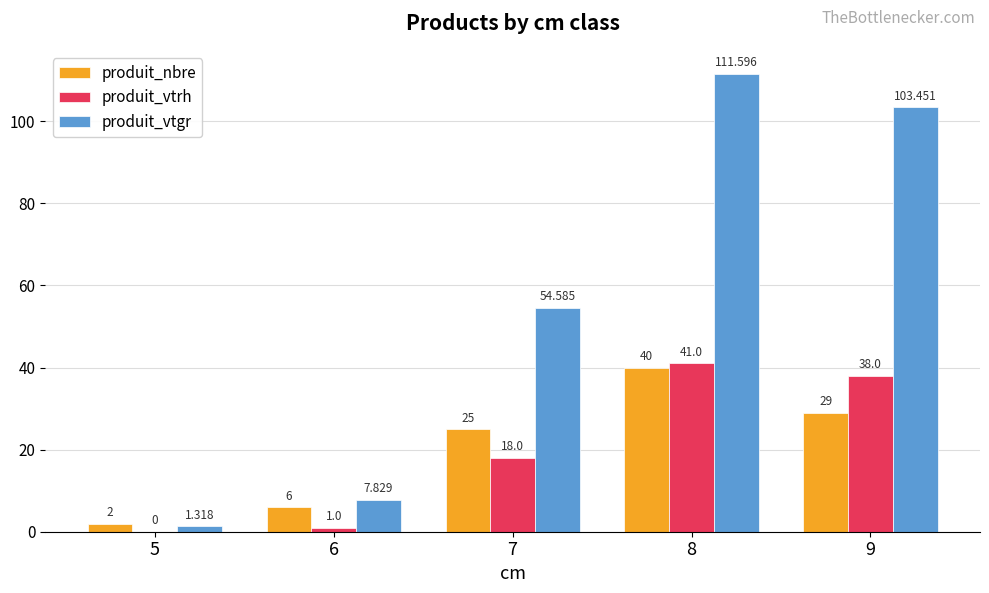

The produit_vtrh series shows 41.0 at 8. True or false?

True